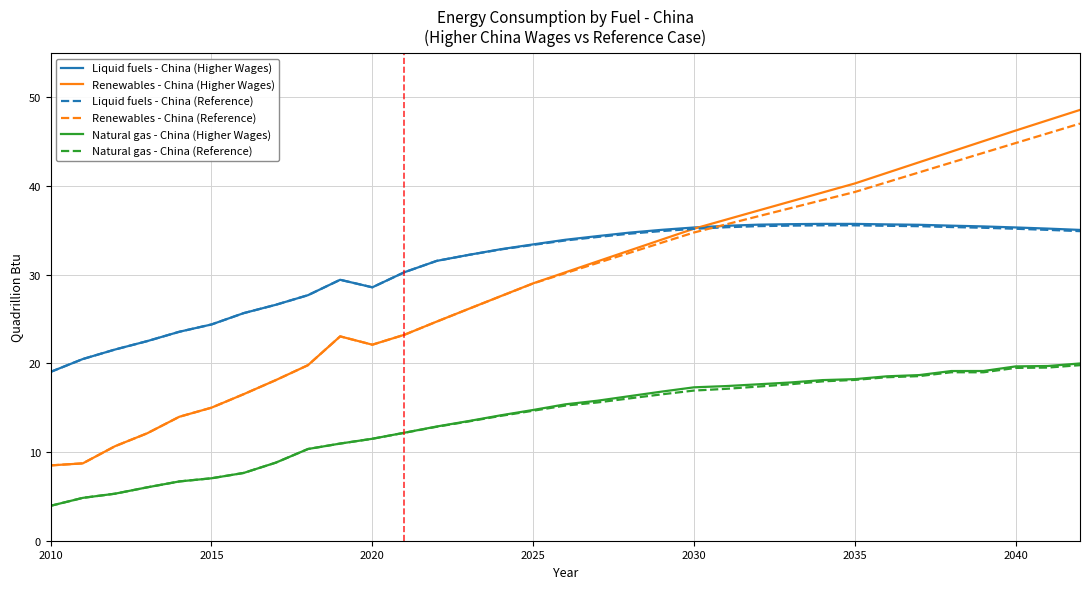

True or false: Natural gas - China (Higher Wages) and Renewables - China (Reference) cross at least once.

False